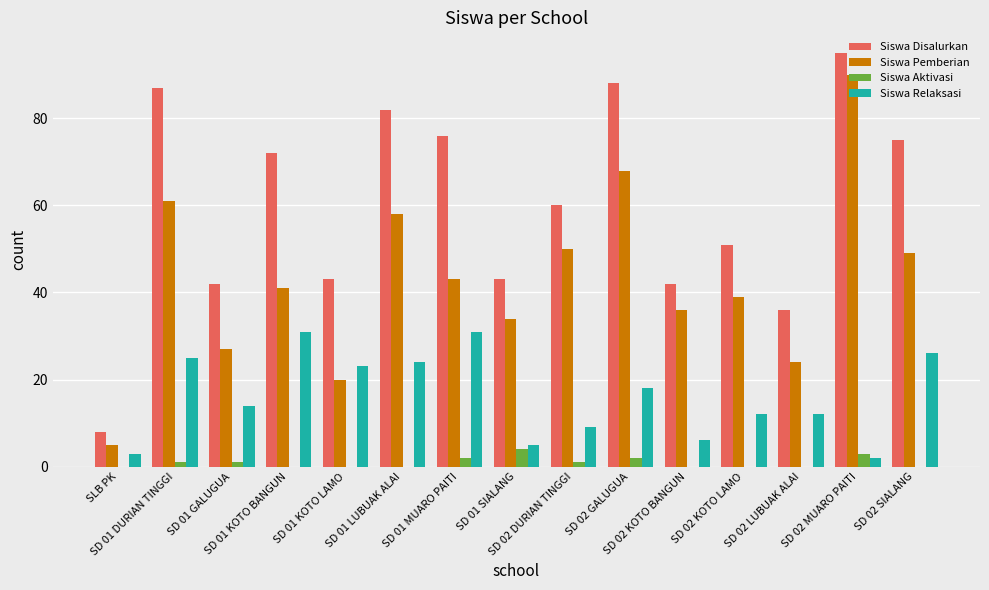

What is the average value of the Siswa Pemberian series?

43